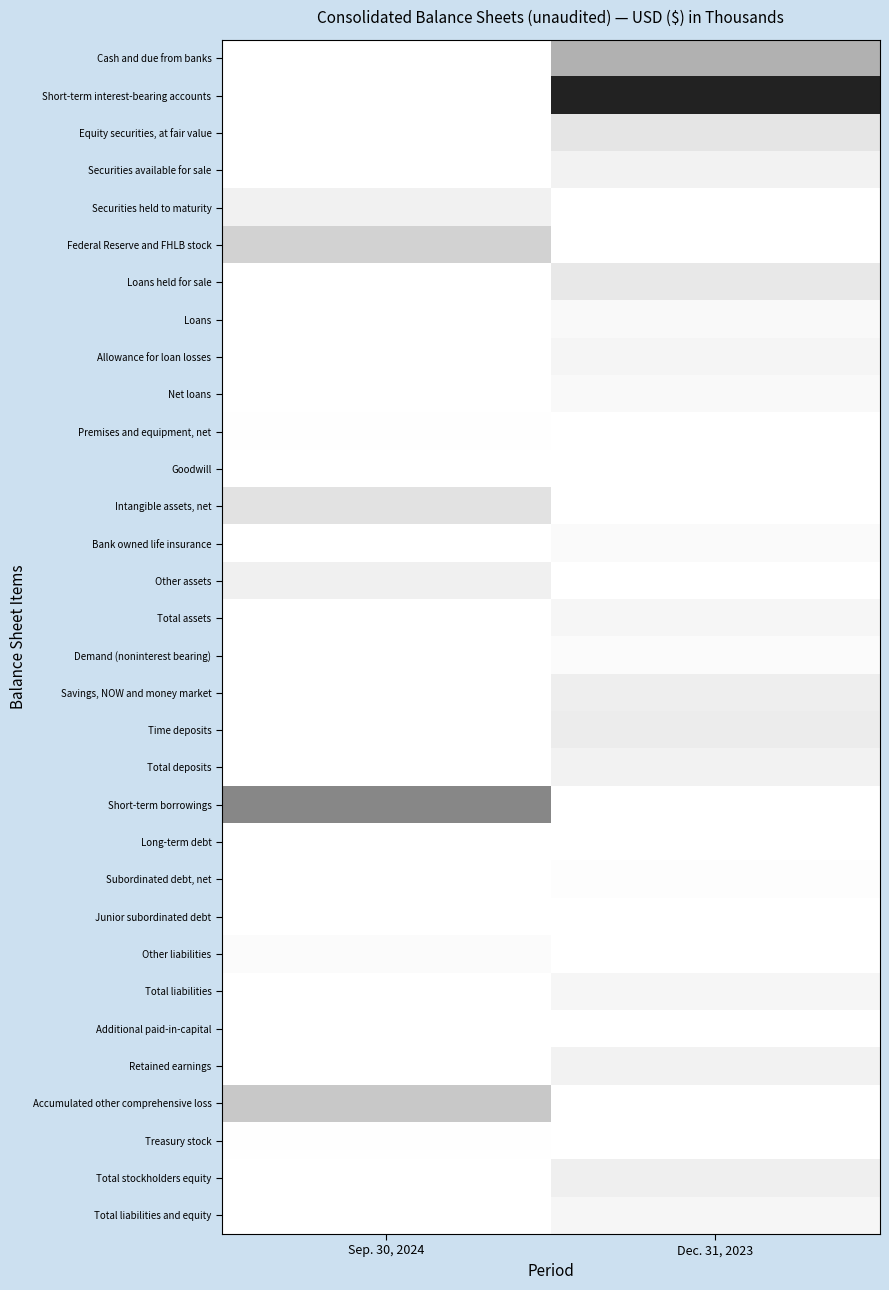

Which label corresponds to the largest value in the chart?

Sep. 30, 2024